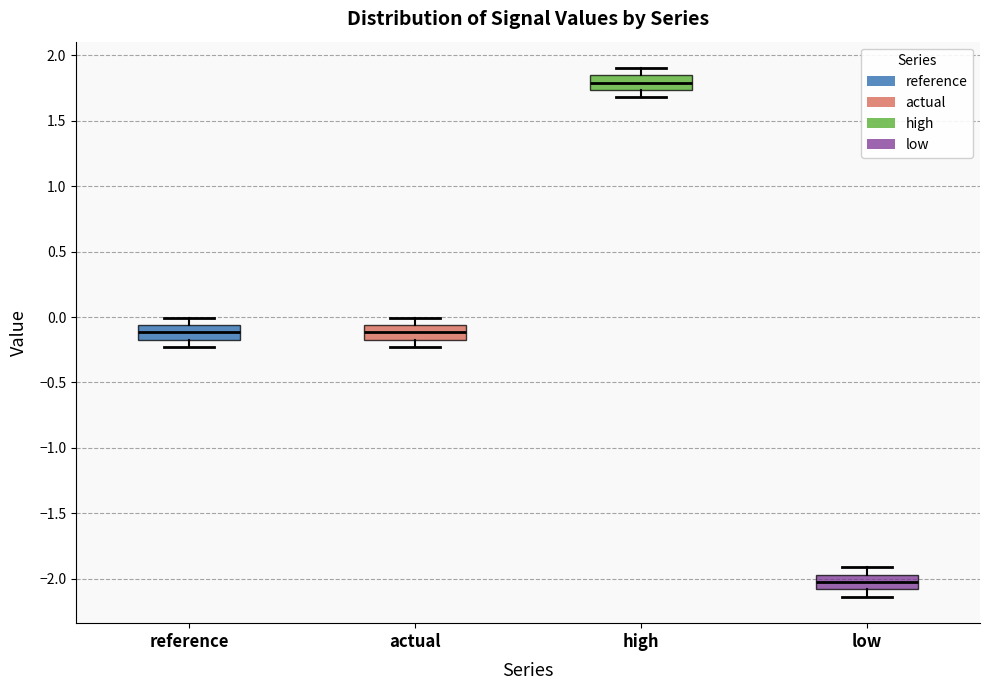

Reading left to right, transcribe this box plot: for each box, give where its median line is, the range the box spans, and where its two whiskers end, as read against the y-axis. The values are not printed on the chart, so give them approximately, as read against the axis.

reference: median -0.10, box -0.15 to -0.05, whiskers -0.25 to 0.00
actual: median -0.10, box -0.15 to -0.05, whiskers -0.25 to 0.00
high: median 1.80, box 1.75 to 1.85, whiskers 1.70 to 1.90
low: median -2.05, box -2.10 to -1.95, whiskers -2.15 to -1.90